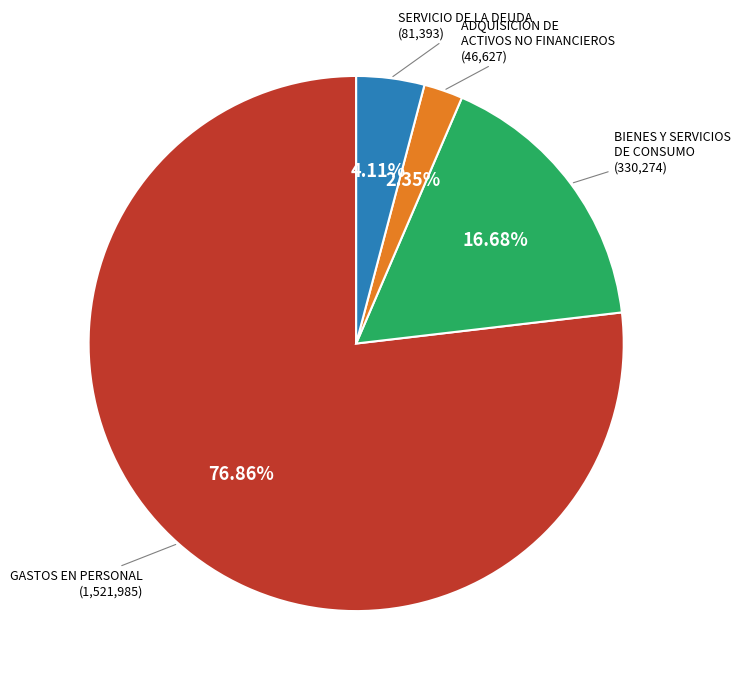

Does any single category account for the majority?

Yes